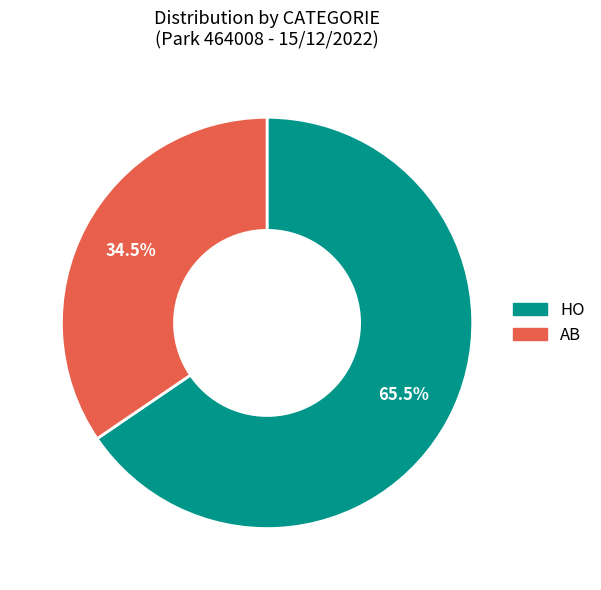

To the nearest percent, what is the combined percentage of AB and HO?

100%